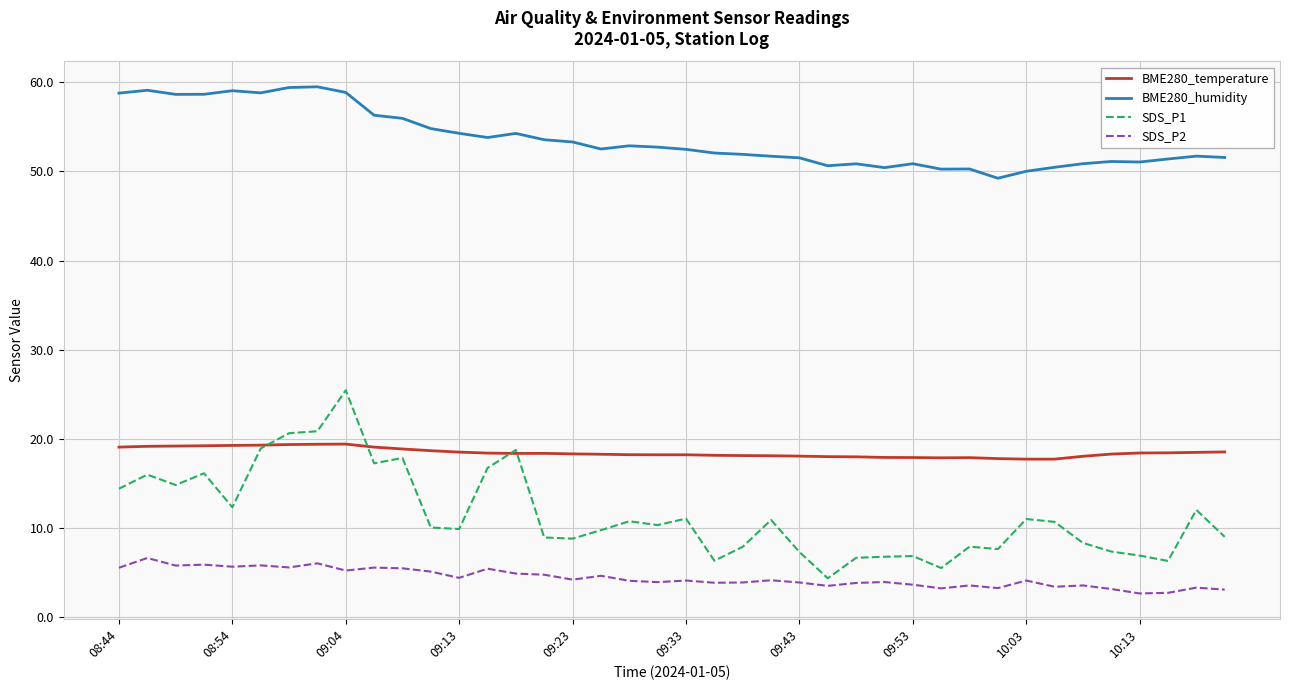

True or false: BME280_temperature and SDS_P2 cross at least once.

False